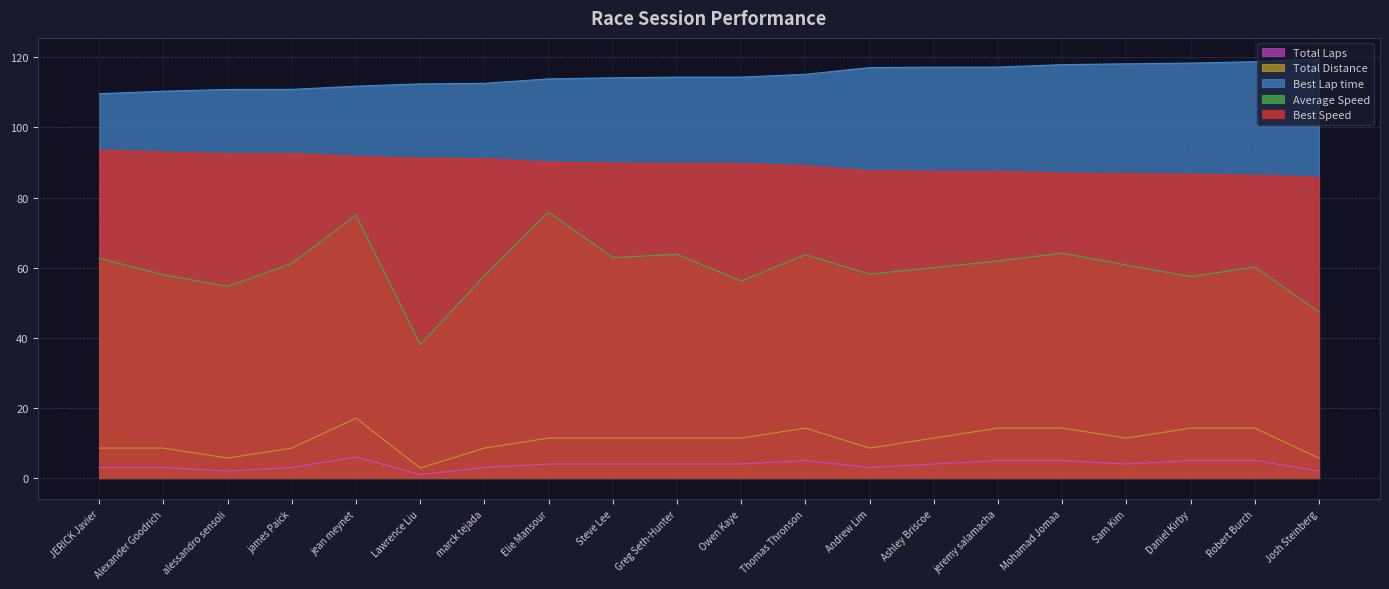

At which label does Average Speed reach its peak?

Elie Mansour